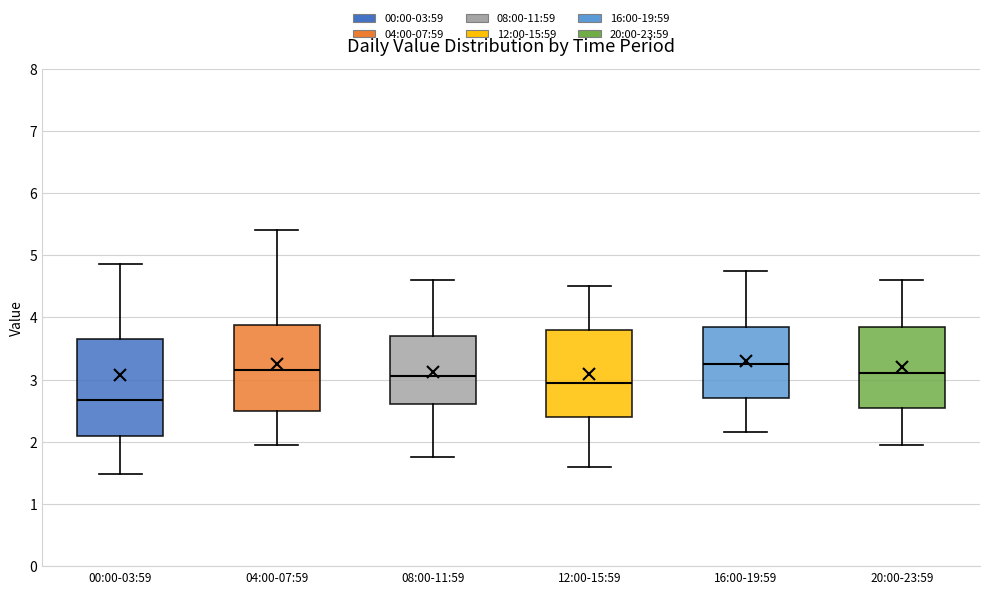

Reading left to right, transcribe this box plot: for each box, give where its median line is, the range the box spans, and where its two whiskers end, as read against the y-axis. The values are not printed on the chart, so give them approximately, as read against the axis.

00:00-03:59: median 2.7, box 2.1 to 3.7, whiskers 1.5 to 4.9
04:00-07:59: median 3.2, box 2.5 to 3.9, whiskers 2.0 to 5.4
08:00-11:59: median 3.1, box 2.6 to 3.7, whiskers 1.8 to 4.6
12:00-15:59: median 3.0, box 2.4 to 3.8, whiskers 1.6 to 4.5
16:00-19:59: median 3.3, box 2.7 to 3.9, whiskers 2.2 to 4.8
20:00-23:59: median 3.1, box 2.6 to 3.9, whiskers 2.0 to 4.6